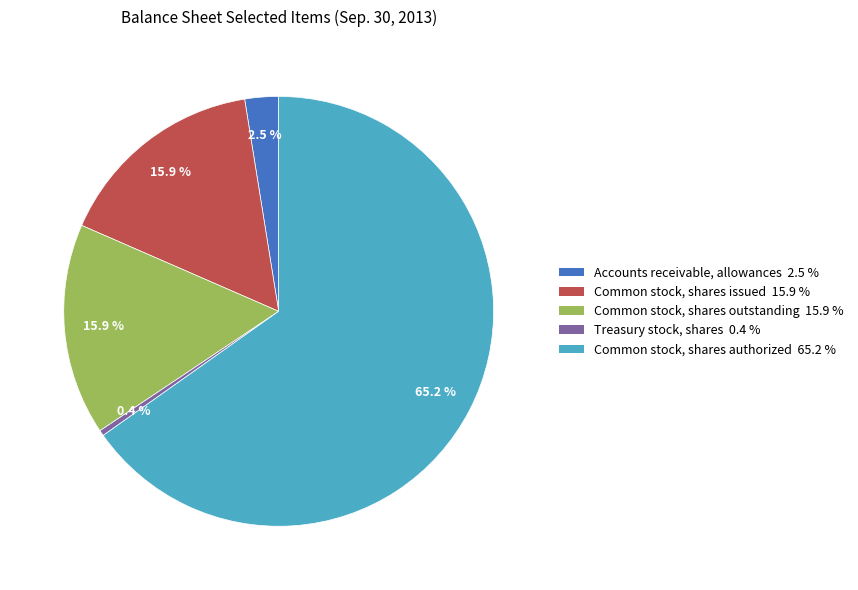

Which slice is the largest?

Common stock, shares authorized